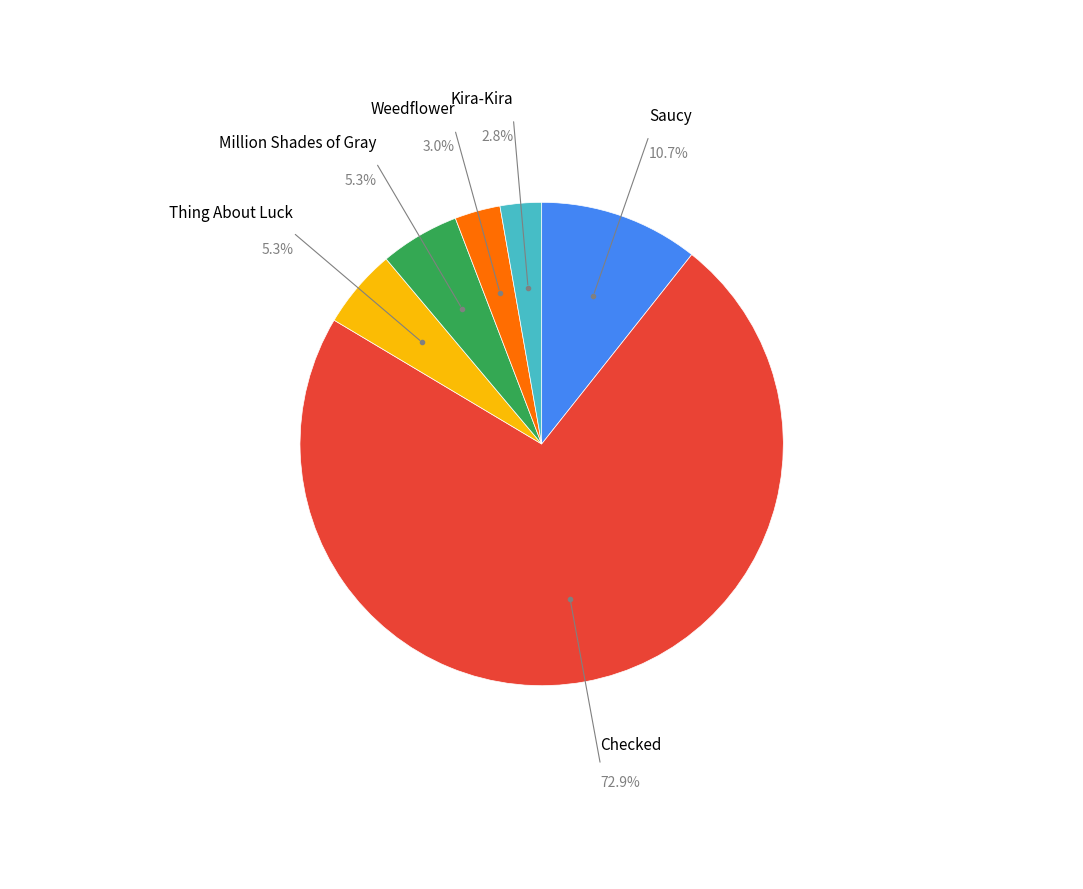

To the nearest percent, what is the combined percentage of Saucy and Checked?

84%